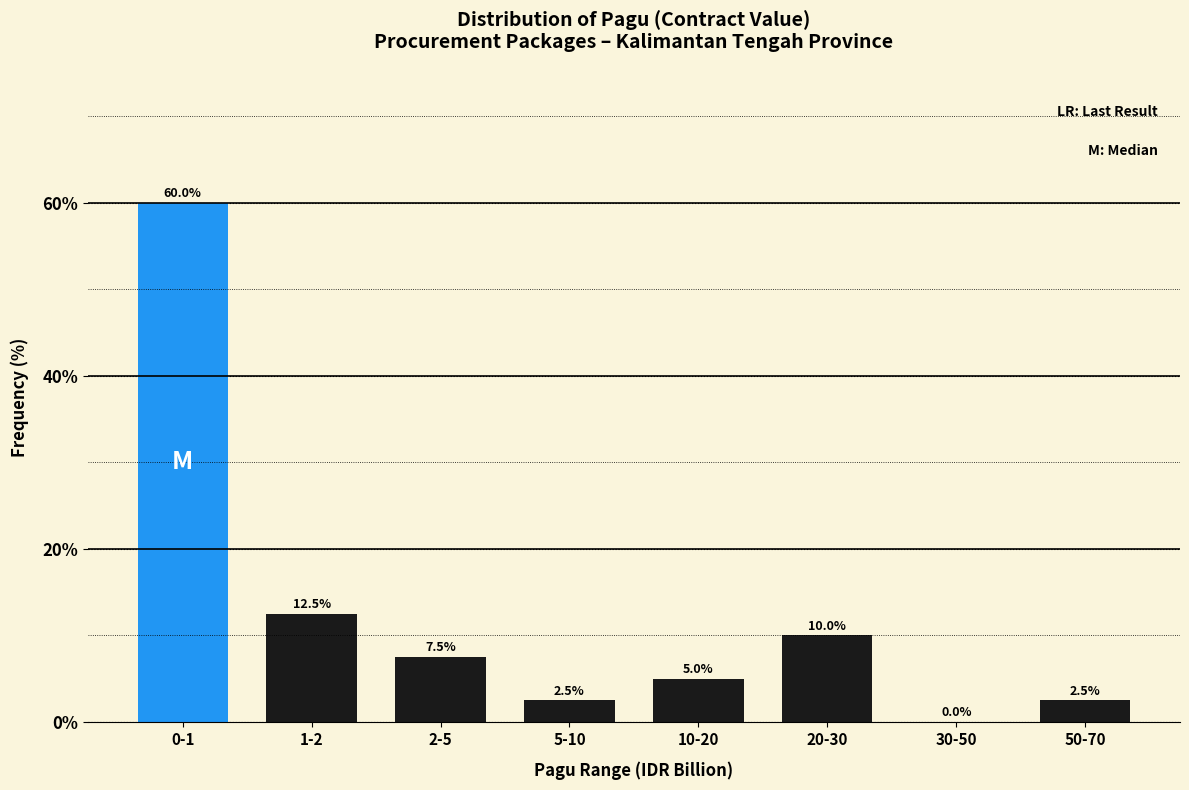

Reading left to right, extract all data points from this chart.

0-1=60.0	1-2=12.5	2-5=7.5	5-10=2.5	10-20=5.0	20-30=10.0	30-50=0.0	50-70=2.5